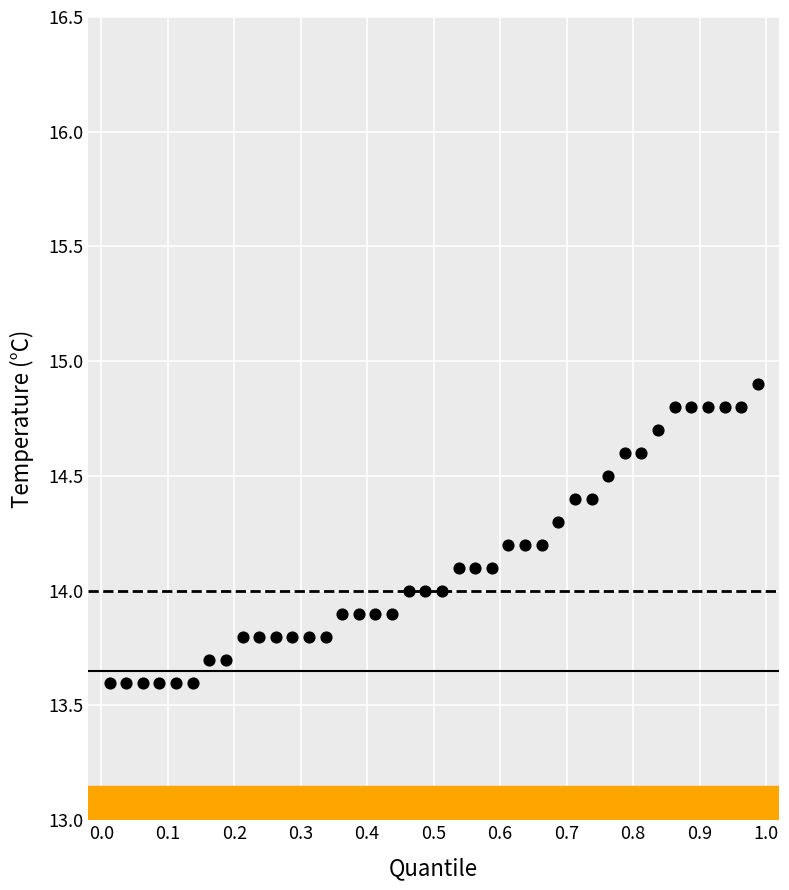

What is the range of Y values (max minus min)?

1.3